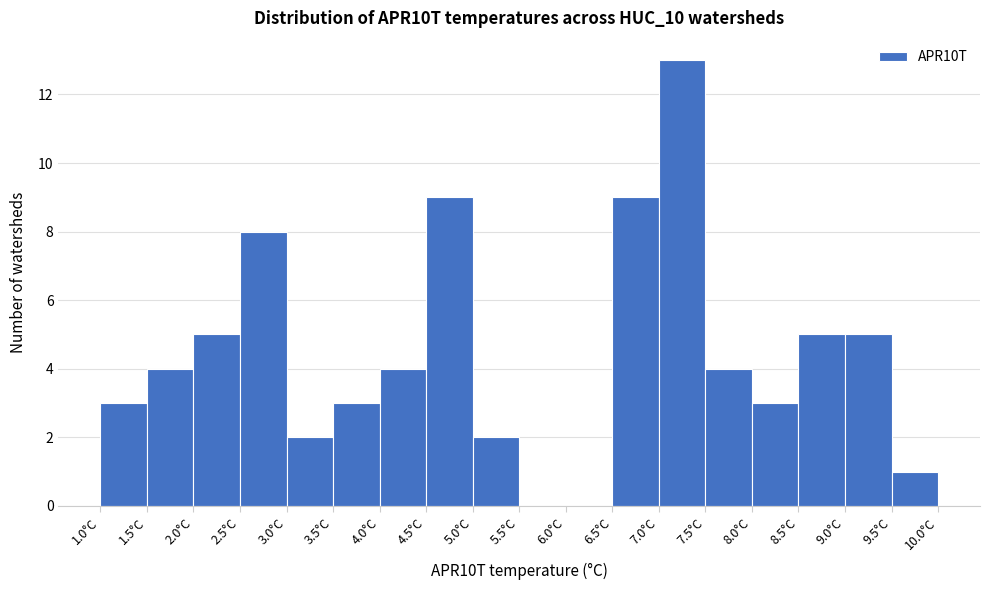

Over which range of the x-axis is the bar tallest?

7.0 to 7.5